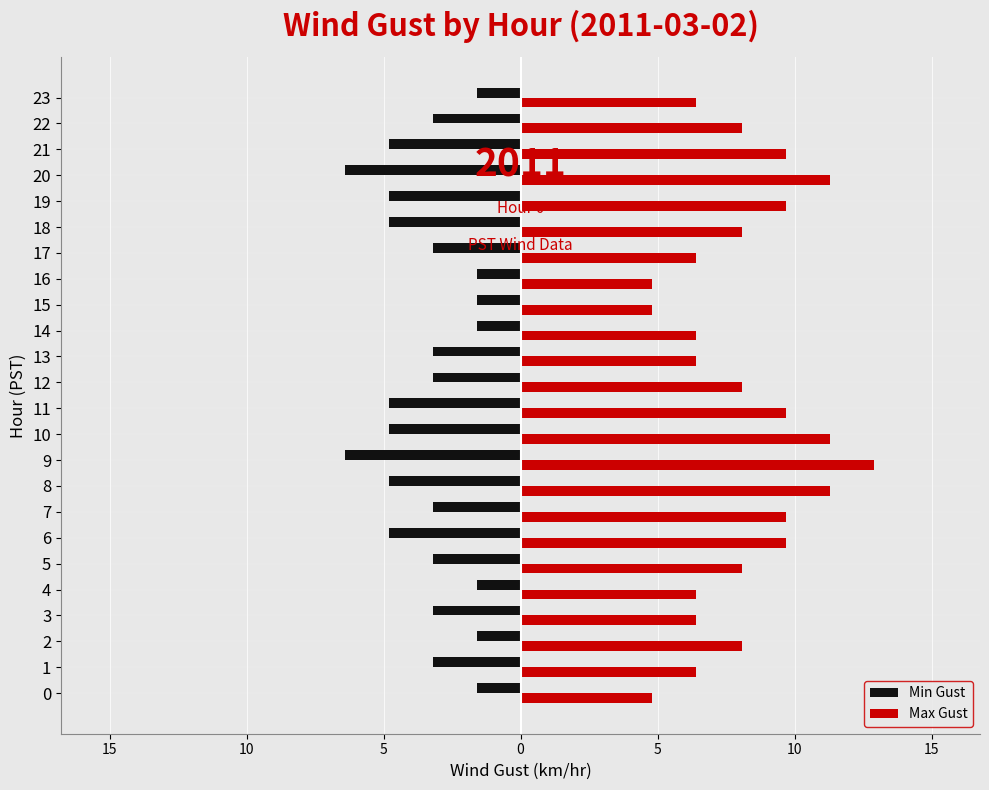

Reading left to right, list all the values displayed in this chart.

Min Gust: -1.6	-3.2	-1.6	-3.2	-1.6	-3.2	-4.8	-3.2	-4.8	-6.4	-4.8	-4.8	-3.2	-3.2	-1.6	-1.6	-1.6	-3.2	-4.8	-4.8	-6.4	-4.8	-3.2	-1.6
Max Gust: 4.8	6.4	8.1	6.4	6.4	8.1	9.7	9.7	11.3	12.9	11.3	9.7	8.1	6.4	6.4	4.8	4.8	6.4	8.1	9.7	11.3	9.7	8.1	6.4